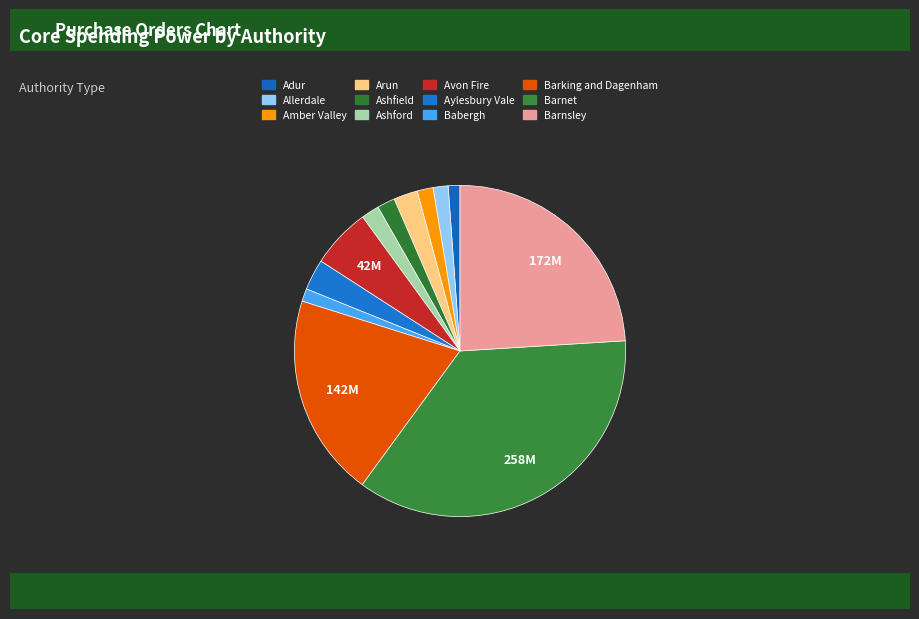

To the nearest percent, what portion does Babergh represent?

1%